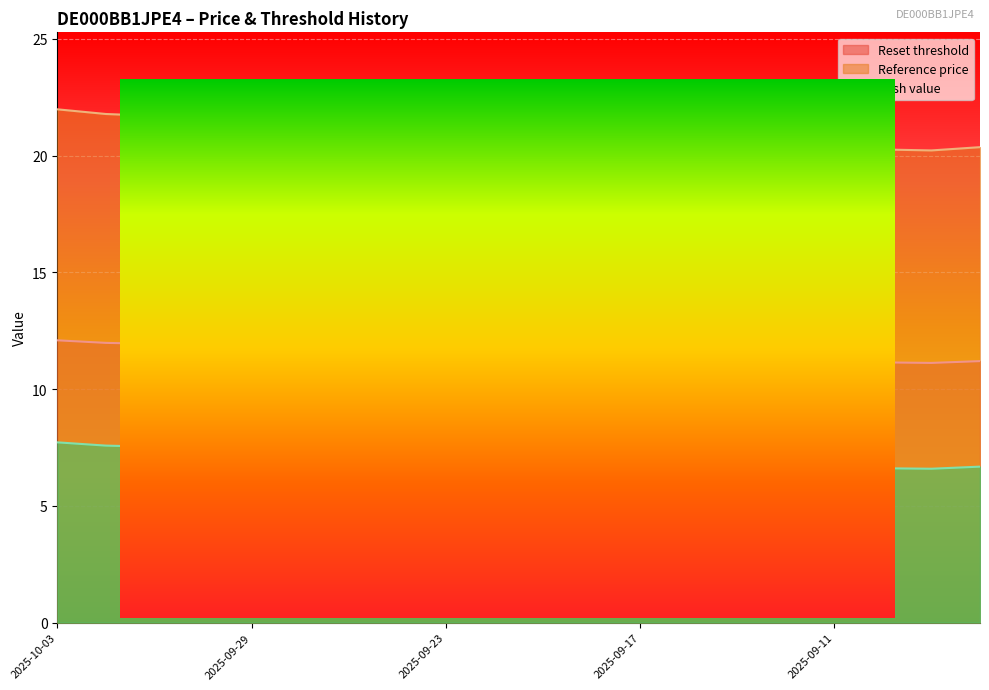

At which label is Reset threshold closest to 21?

2025-09-30